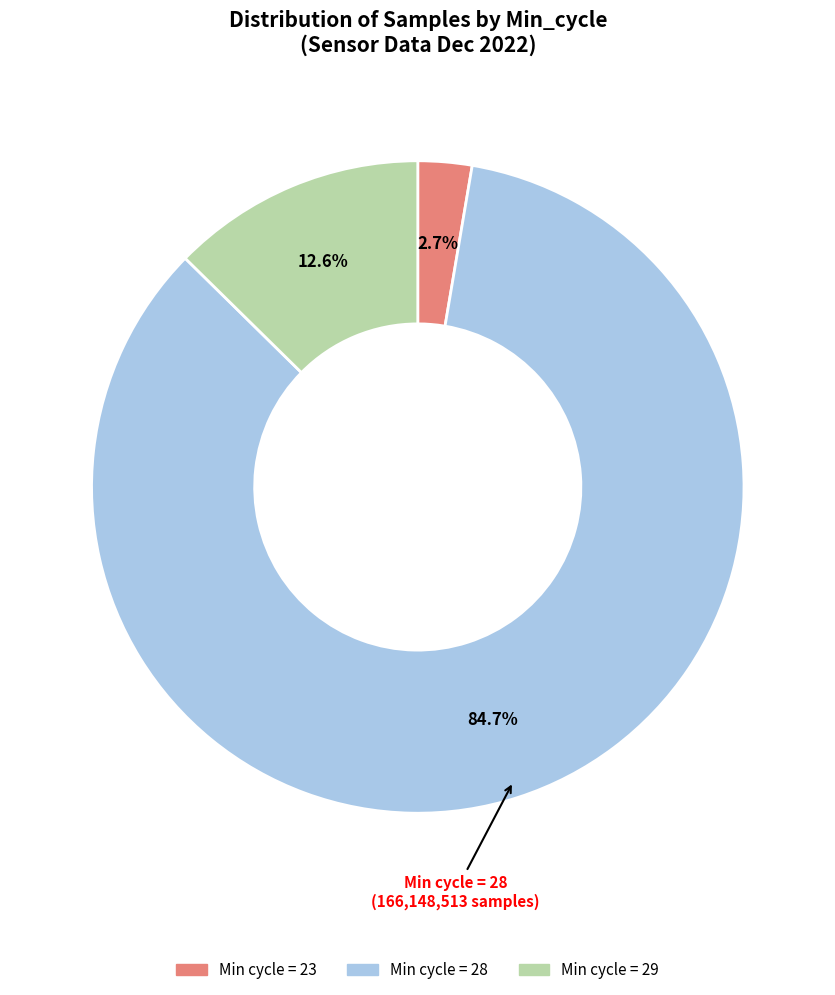

How many segments does this pie chart have?

3